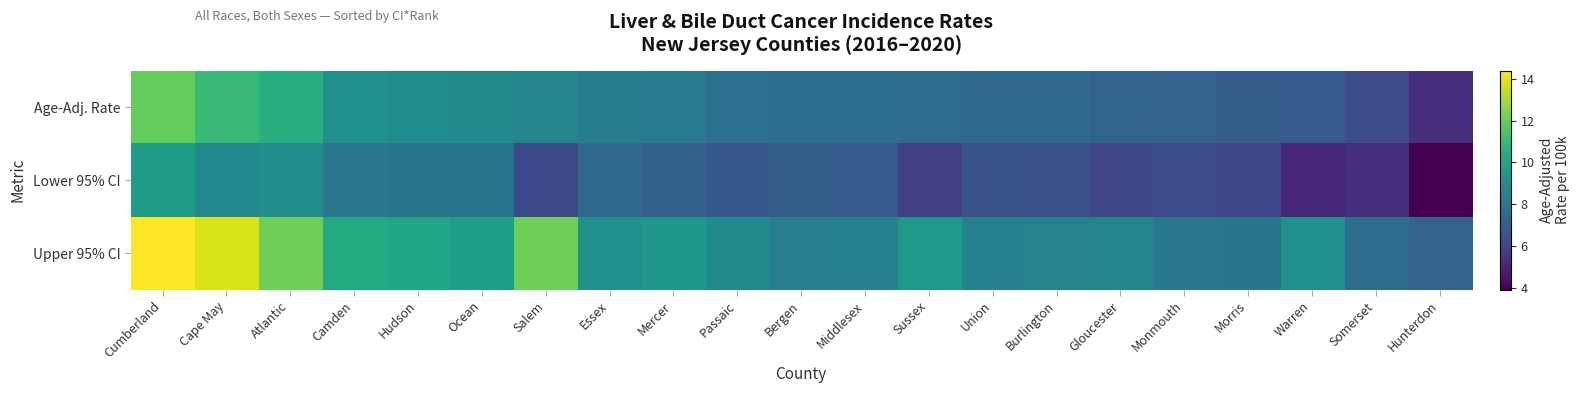

Which series has the largest total across all categories?

Upper 95% CI